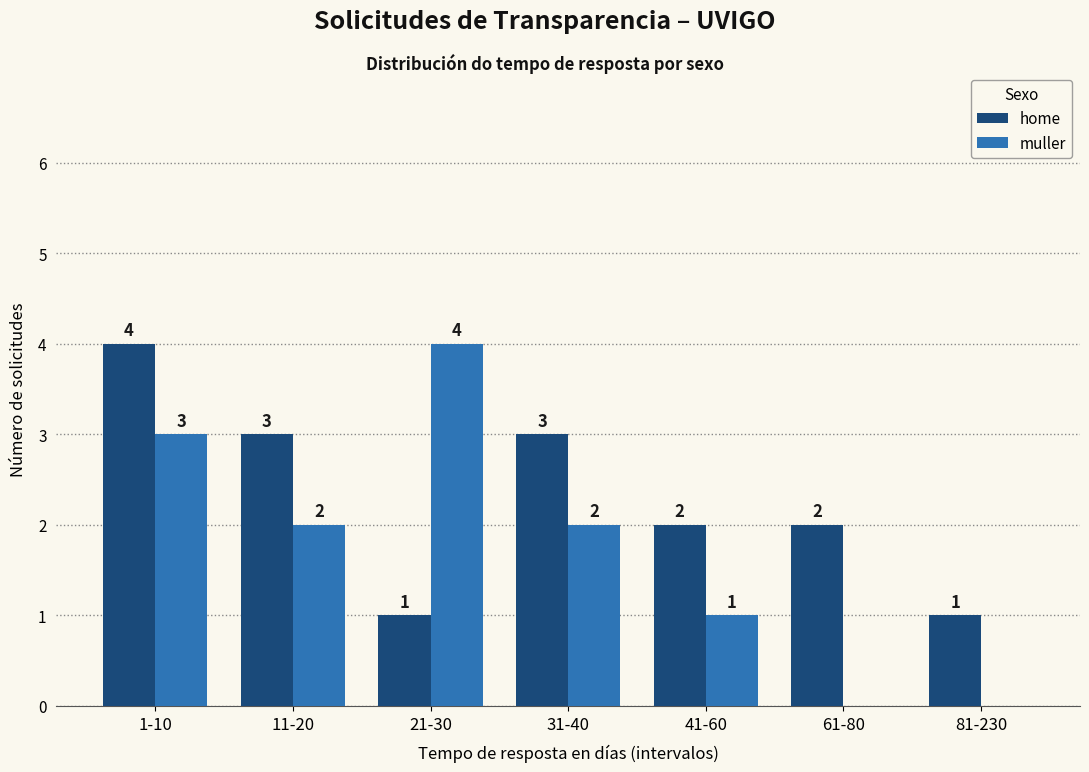

Which series has the largest range (max minus min)?

muller